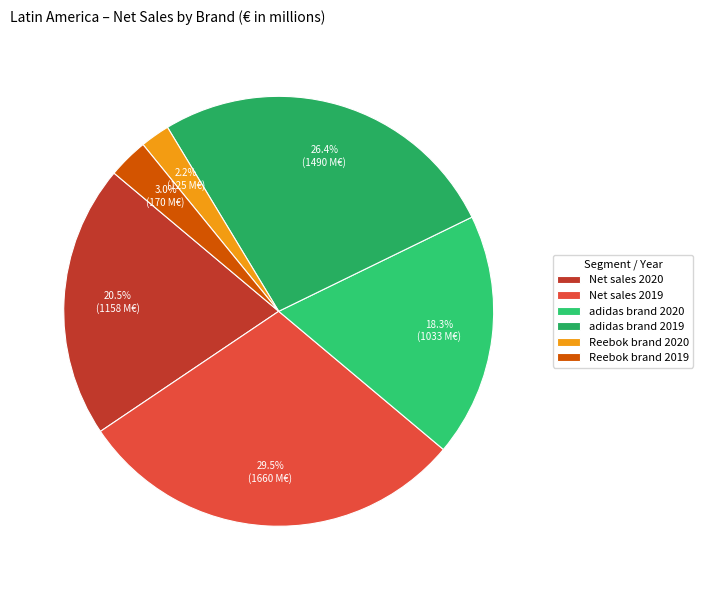

To the nearest percent, what is the average slice percentage?

17%